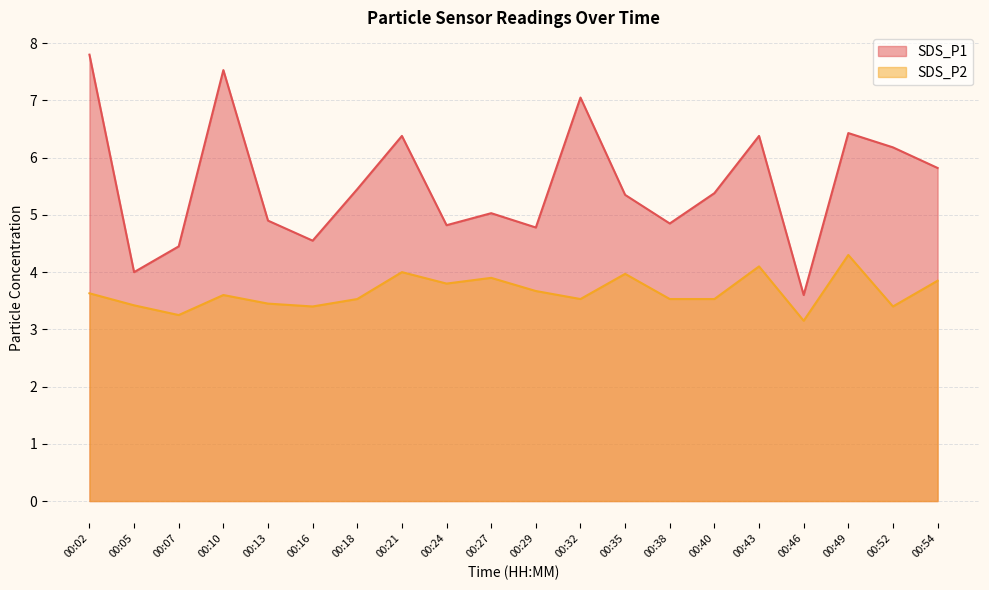

At which category does the chart reach its peak across all series?

00:02